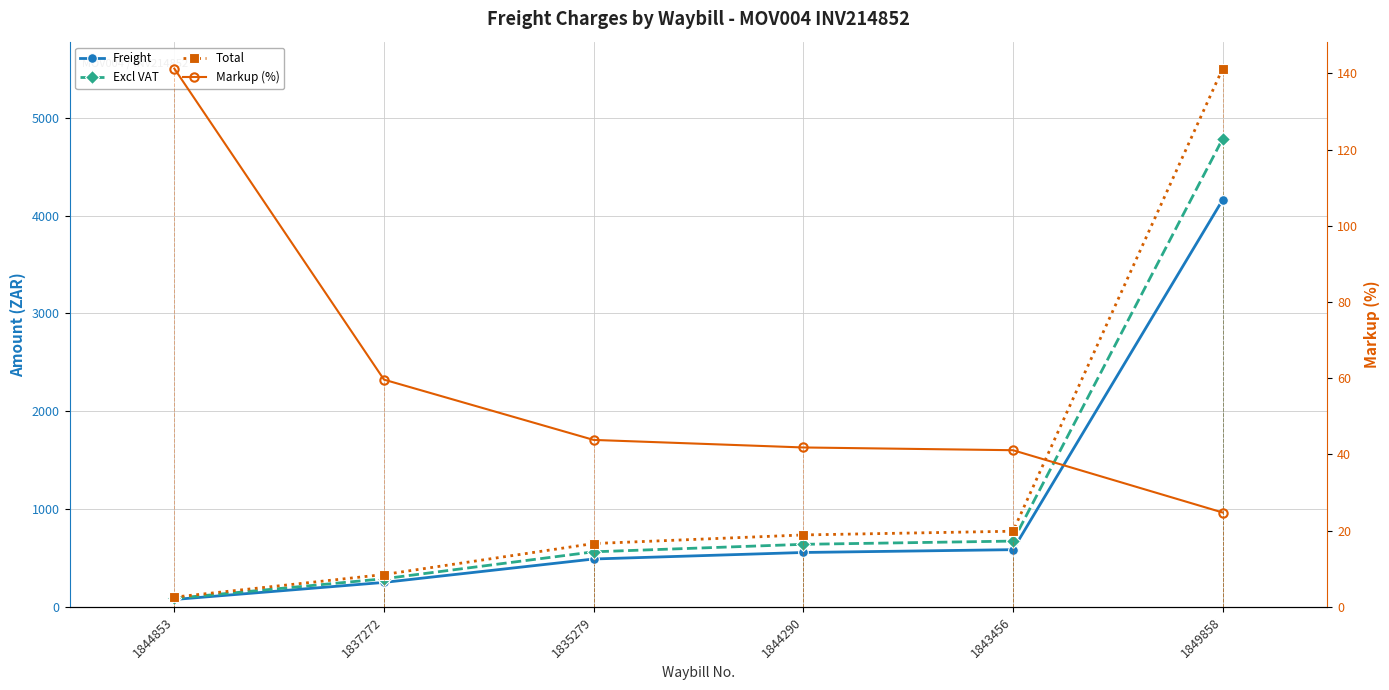

What is the difference between the Markup (%) values at 1835279 and 1844290?

2.0